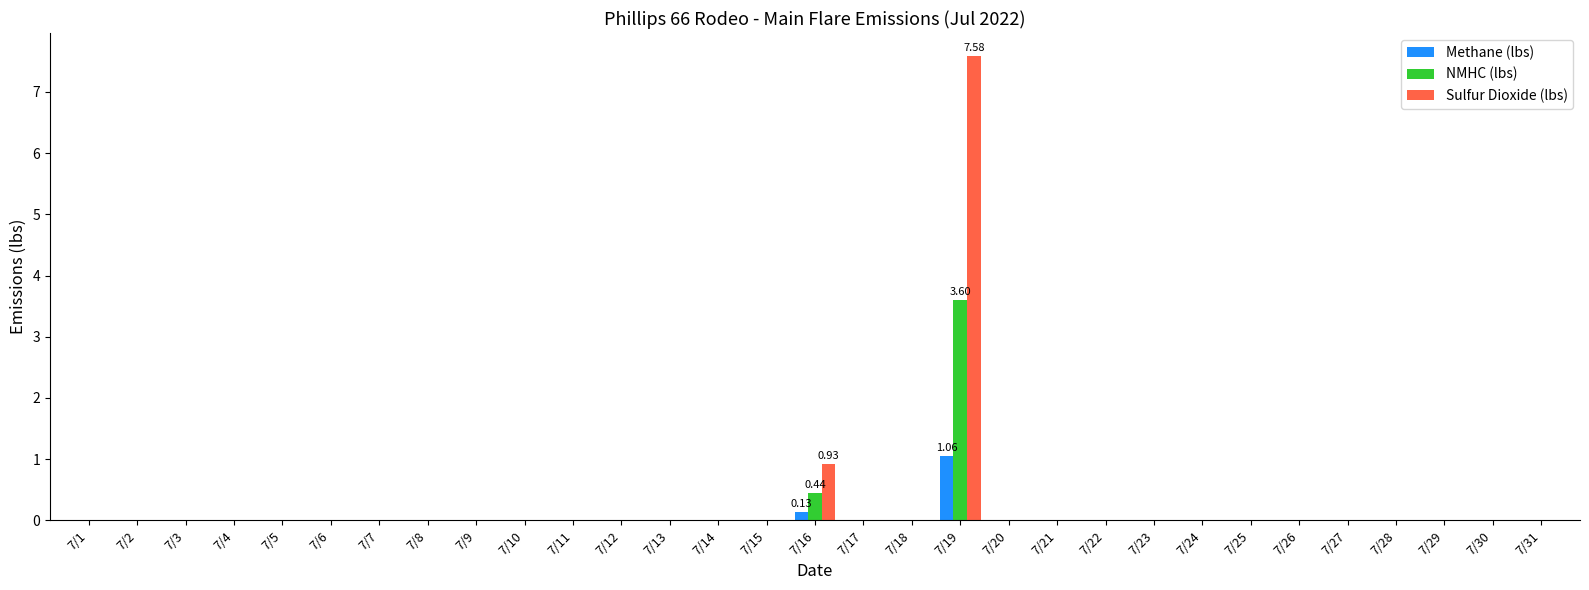

What is the sum of all Methane (lbs) values?

1.2